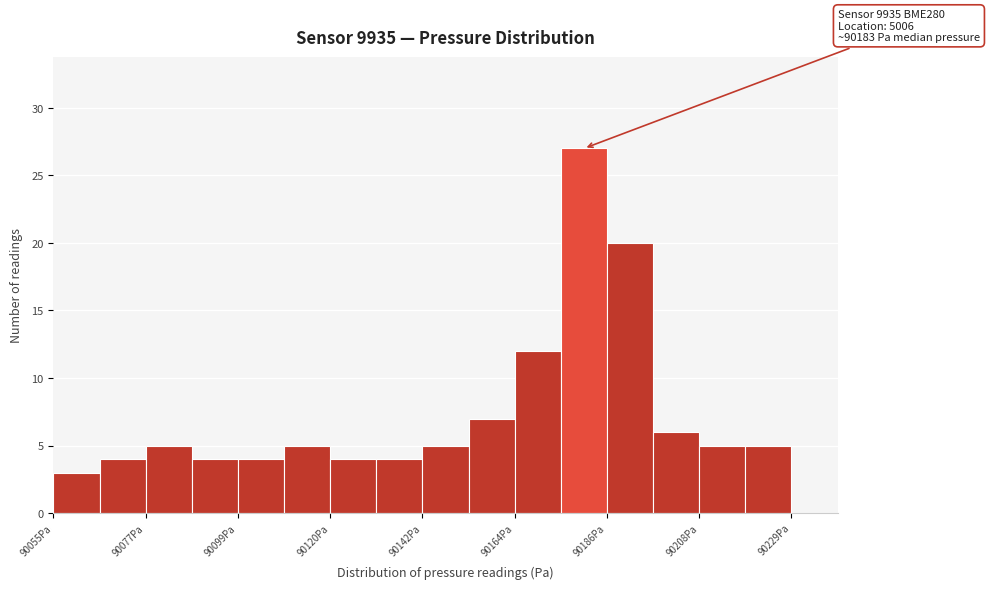

Read against the x-axis, roughly where is the centre of the tallest bar?

90180